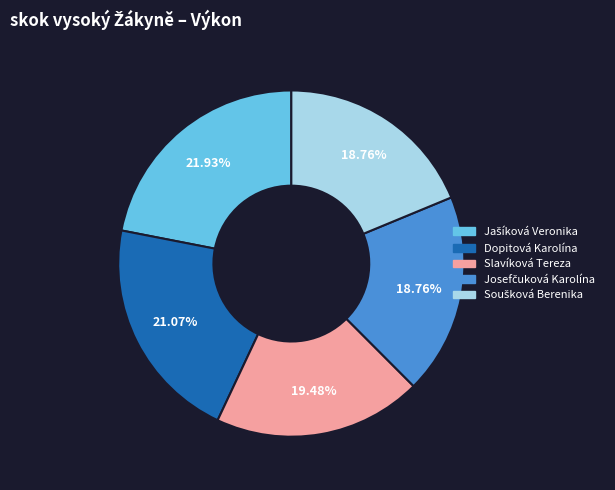

Is there a majority slice in this chart?

No